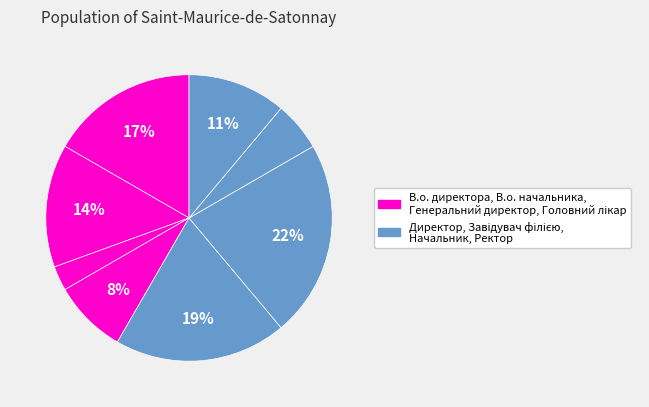

Count the number of slices in the pie.

8